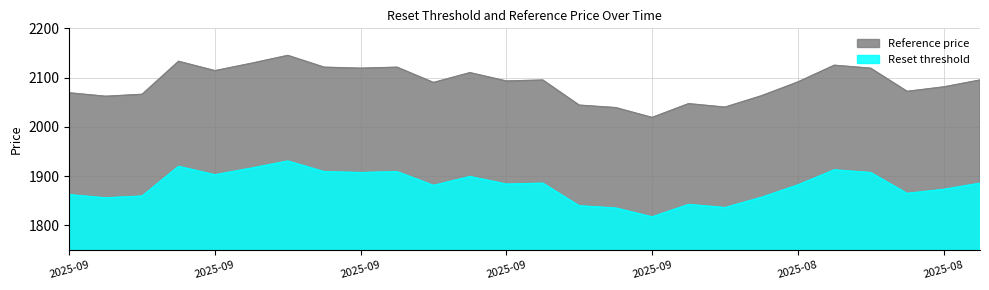

What is the average value of the Reference price series?

2088.5